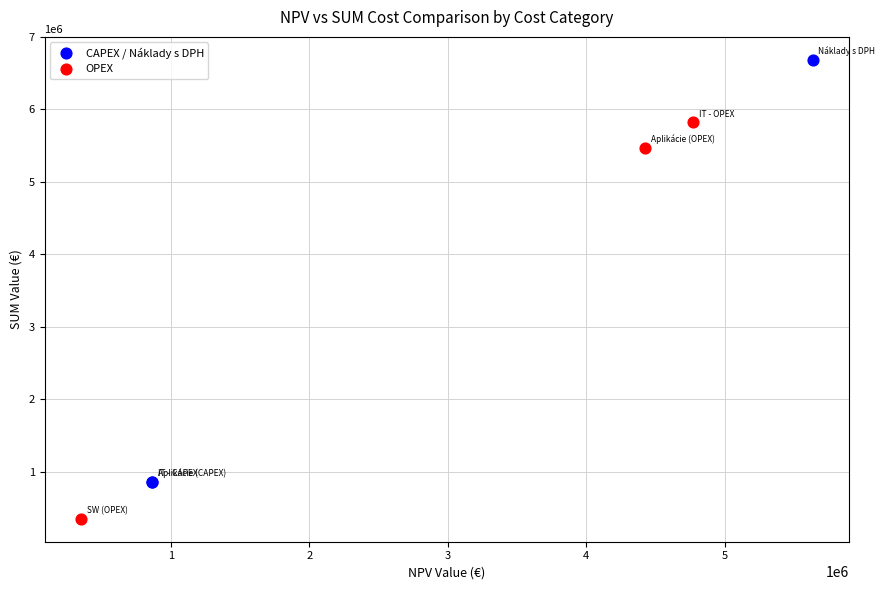

Which series reaches the maximum Y coordinate?

CAPEX / Náklady s DPH